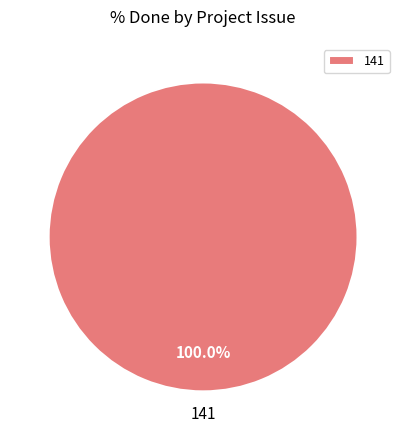

True or false: 141 accounts for 100% of the total.

True